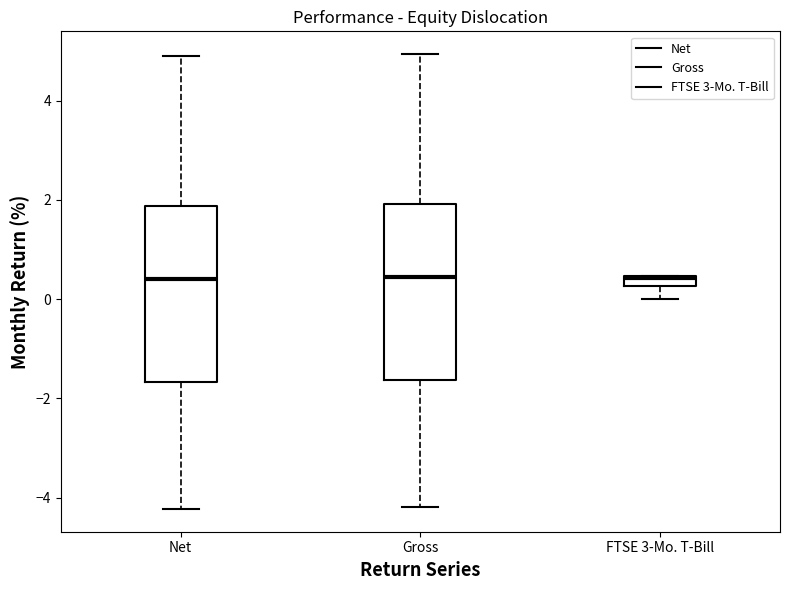

Where is the upper edge of the box for Gross on the y-axis? The values are not printed on the chart, so give them approximately, as read against the axis.

2.0